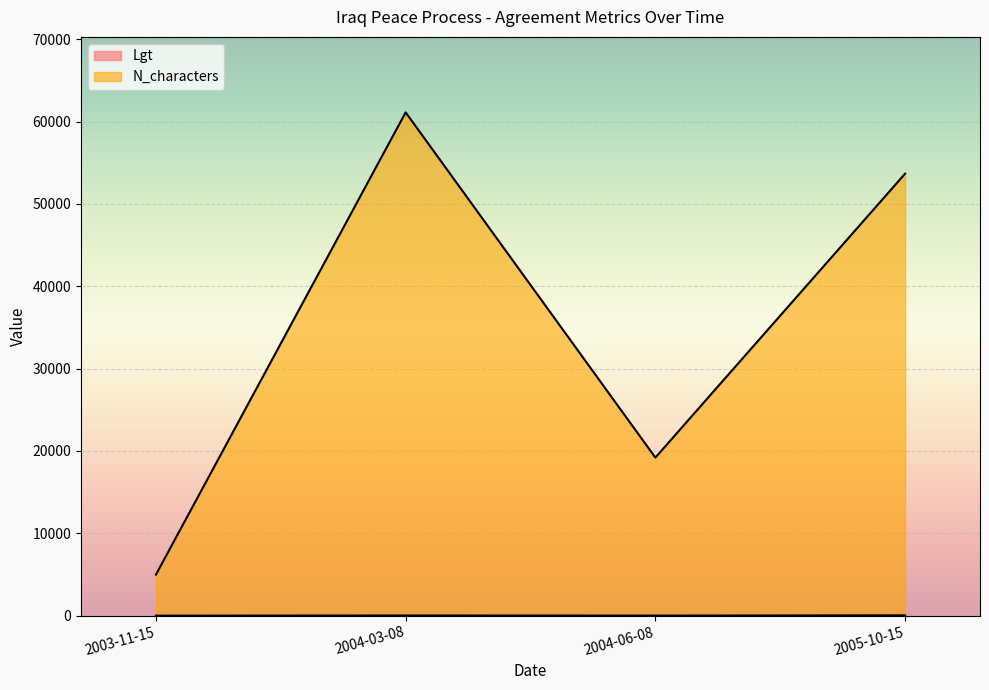

Which label corresponds to the largest value in the chart?

2004-03-08